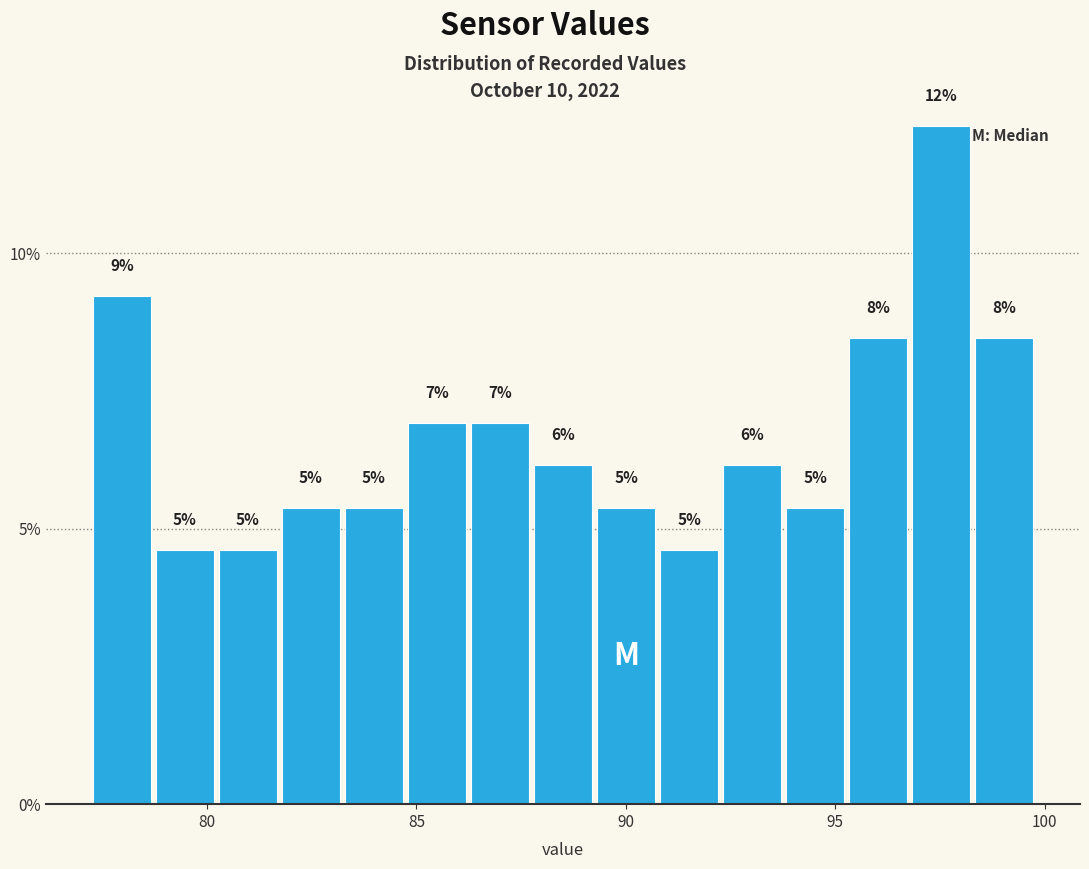

Around what value on the x-axis is the tallest bar? Give the approximate position of its centre, as read against the axis.

97.5